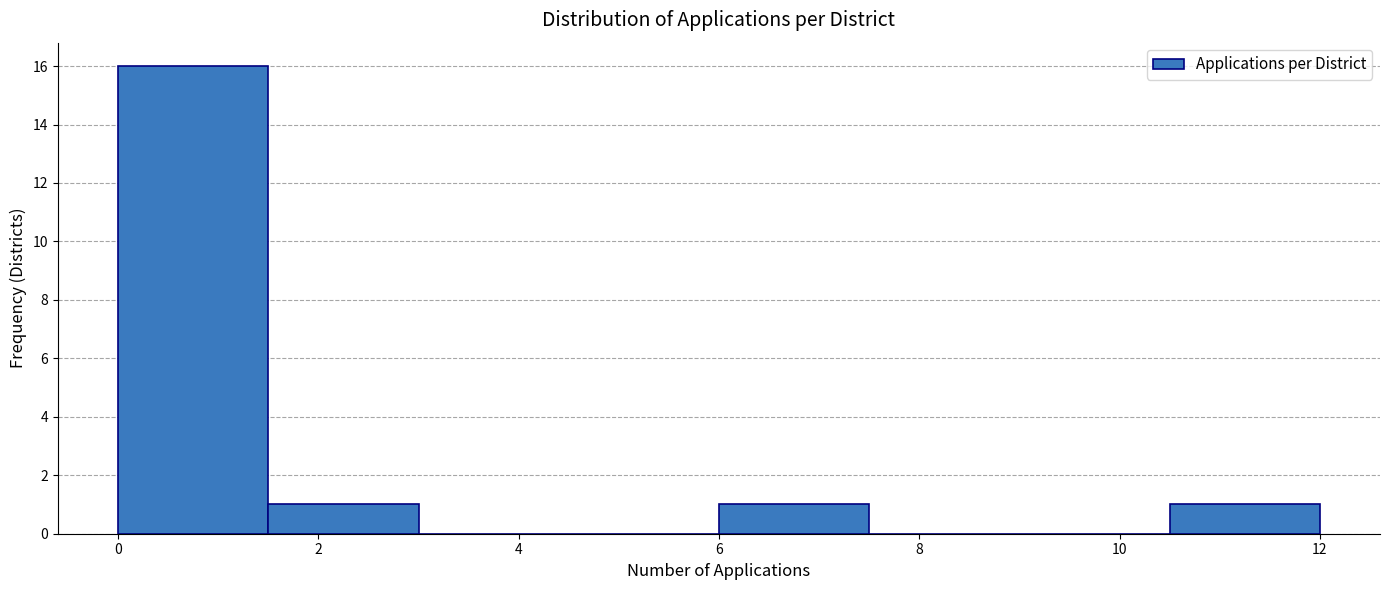

What is the height of the bar covering 1.5 to 3.0 on the x-axis? Neither the bar edges nor the heights are printed on the chart, so give them approximately, as read against the axes.

1